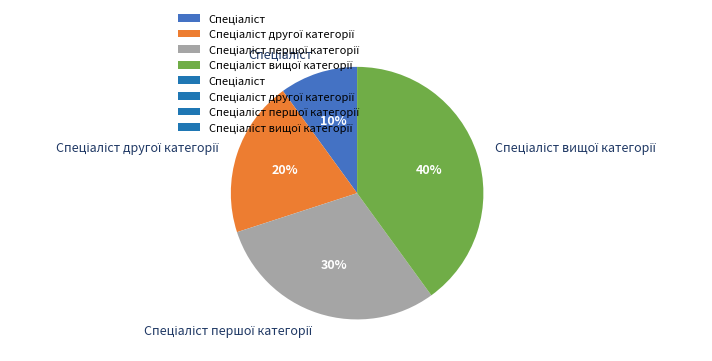

Count the number of slices in the pie.

4